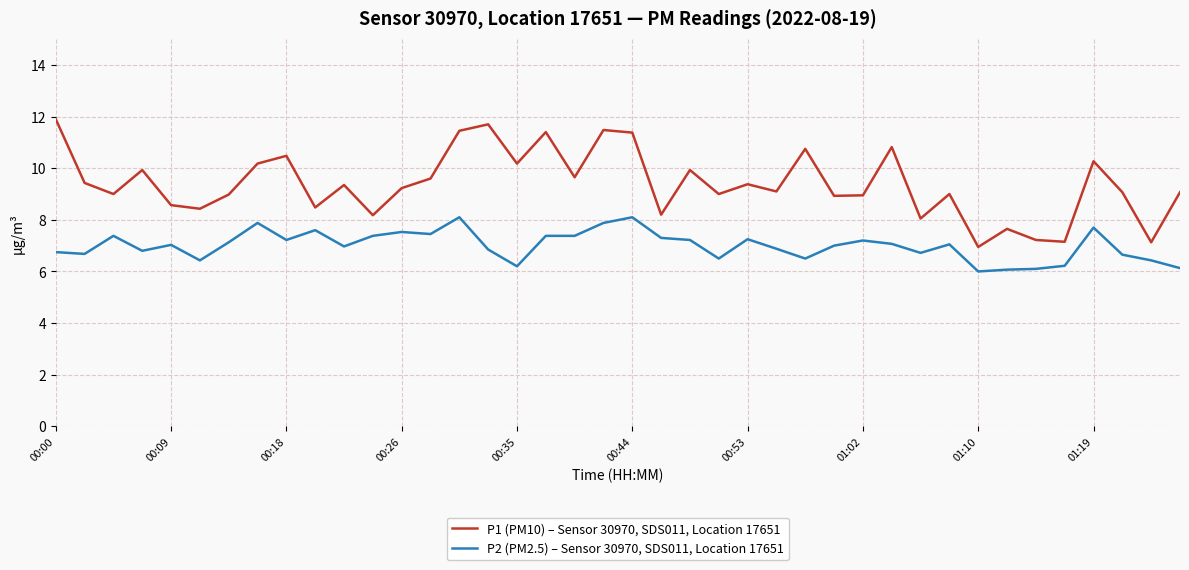

True or false: P2 (PM2.5) – Sensor 30970, SDS011, Location 17651 and P1 (PM10) – Sensor 30970, SDS011, Location 17651 intersect in this chart.

False